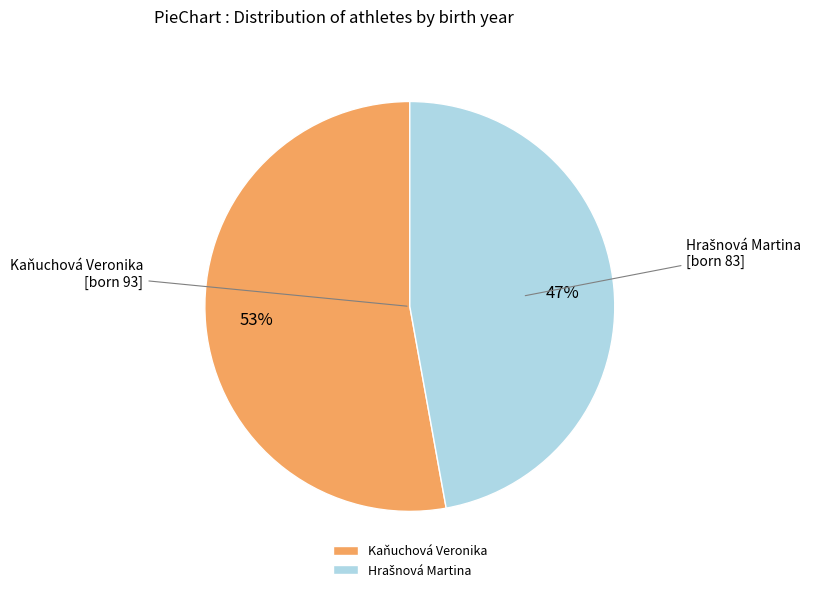

Which category accounts for the majority?

Kaňuchová Veronika